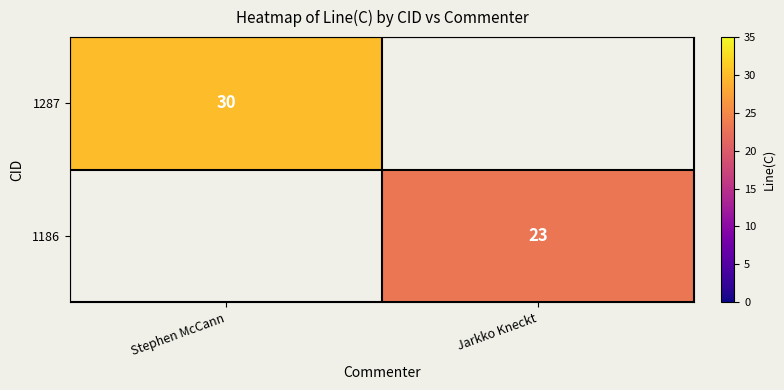

The value of 1287 at Stephen McCann is 30. True or false?

True